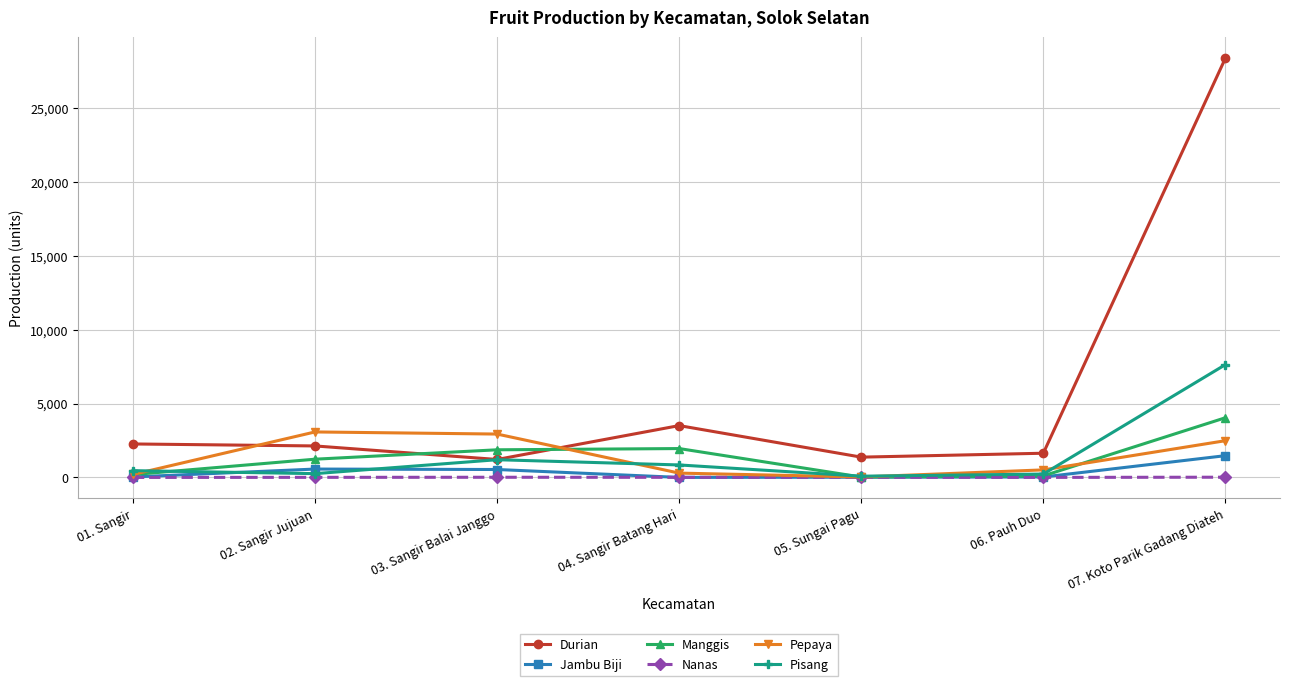

Which series has the largest total across all categories?

Durian